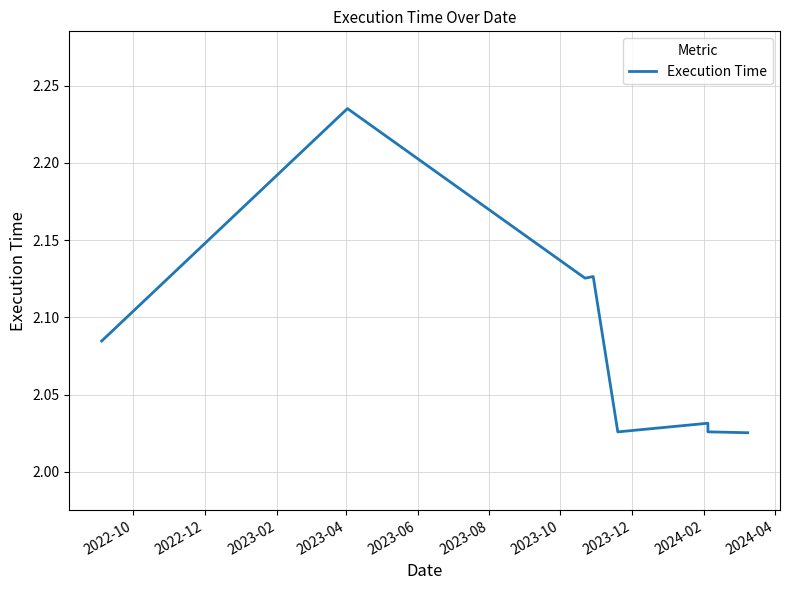

What is the maximum value shown in the chart?

2.2